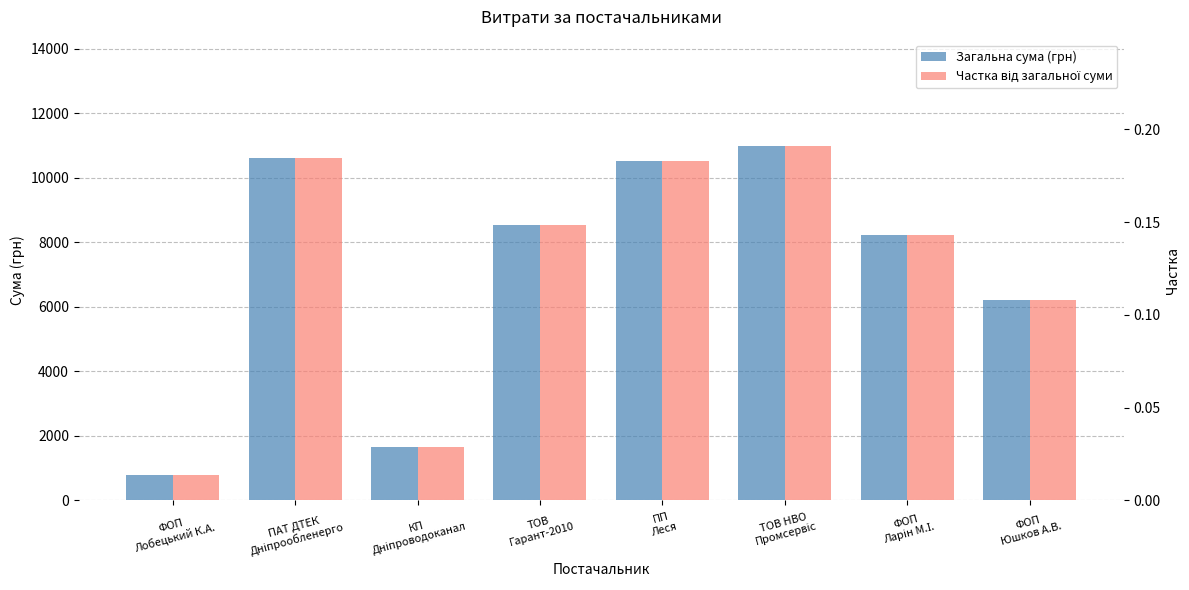

Reading right to left, list all the values displayed in this chart.

Загальна сума (грн): ФОП
Юшков А.В.=6220.0	ФОП
Ларін М.І.=8220.2	ТОВ НВО
Промсервіс=10987.6	ПП
Леся=10522.0	ТОВ
Гарант-2010=8523.6	КП
Дніпроводоканал=1645.1	ПАТ ДТЕК
Дніпрообленерго=10614.0	ФОП
Лобецький К.А.=799.3
Частка від загальної суми: ФОП
Юшков А.В.=0.1	ФОП
Ларін М.І.=0.1	ТОВ НВО
Промсервіс=0.2	ПП
Леся=0.2	ТОВ
Гарант-2010=0.1	КП
Дніпроводоканал=0.0	ПАТ ДТЕК
Дніпрообленерго=0.2	ФОП
Лобецький К.А.=0.0